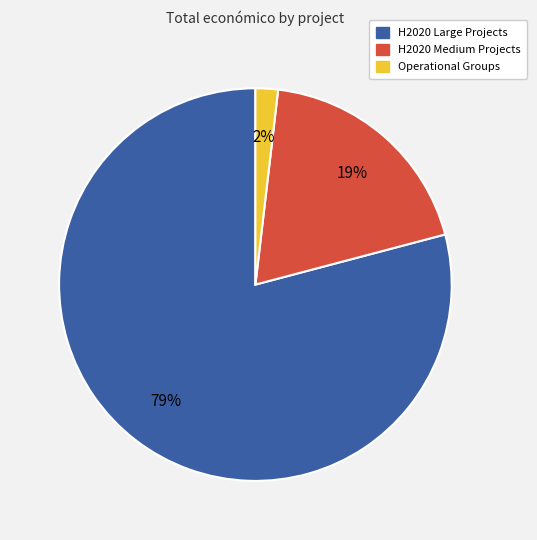

Does any single category account for the majority?

Yes